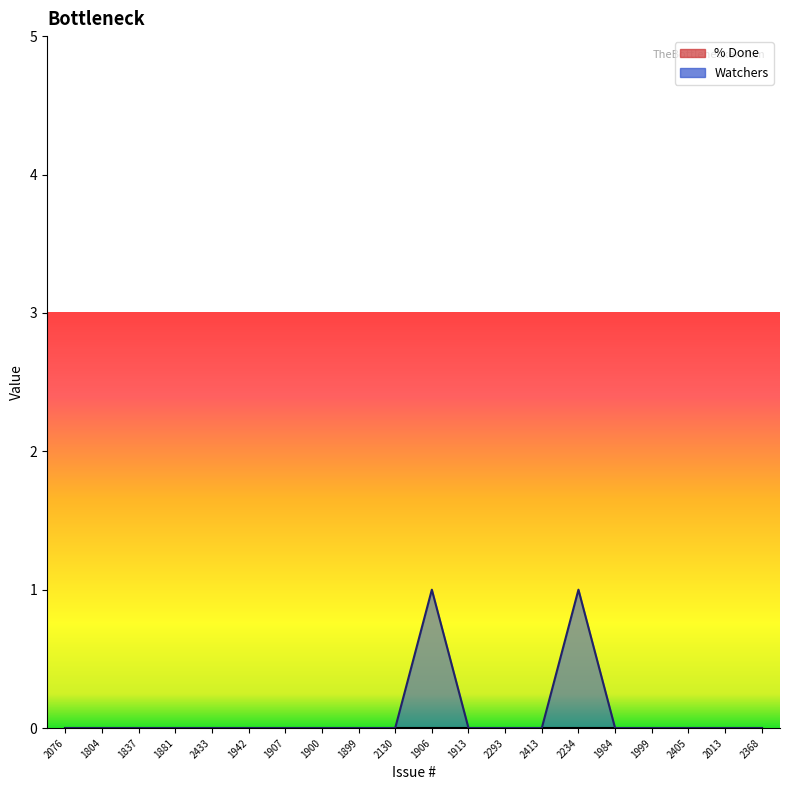

List the labels in order of value, largest first.

1906, 2234, 2076, 1804, 1837, 1881, 2433, 1942, 1907, 1900, 1899, 2130, 1913, 2293, 2413, 1984, 1999, 2405, 2013, 2368